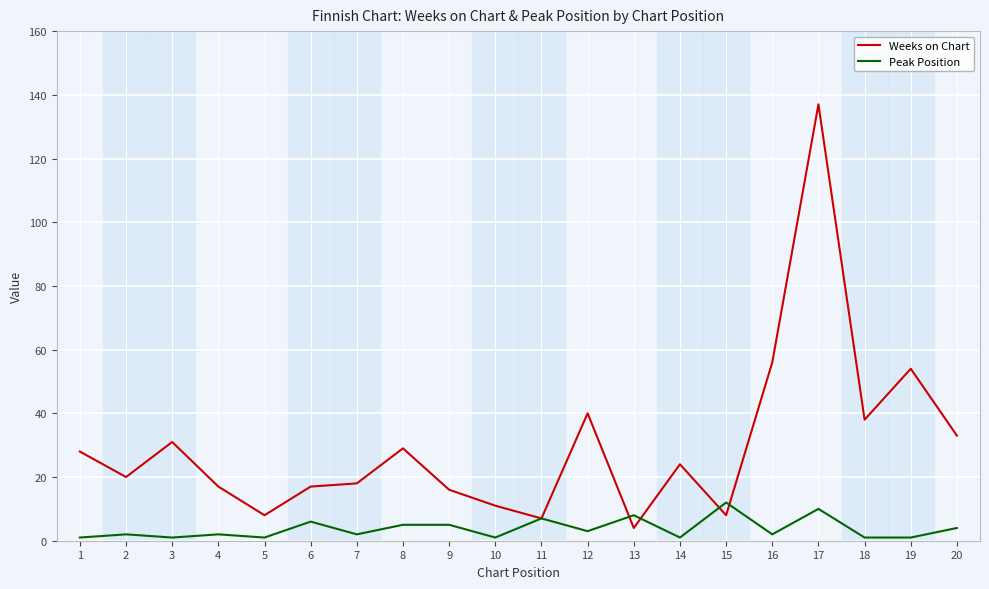

Does the chart have visible grid lines?

Yes